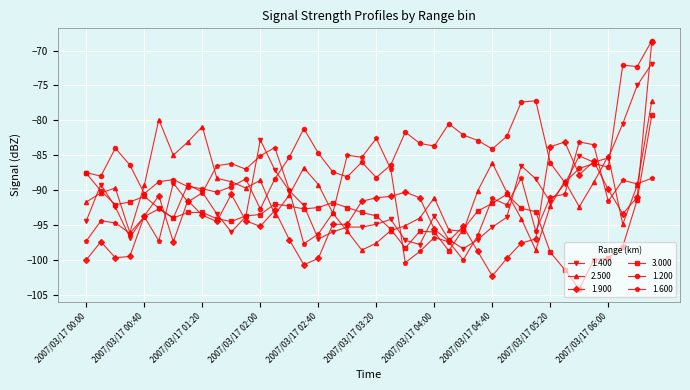

Which series has the widest spread of values?

1.900